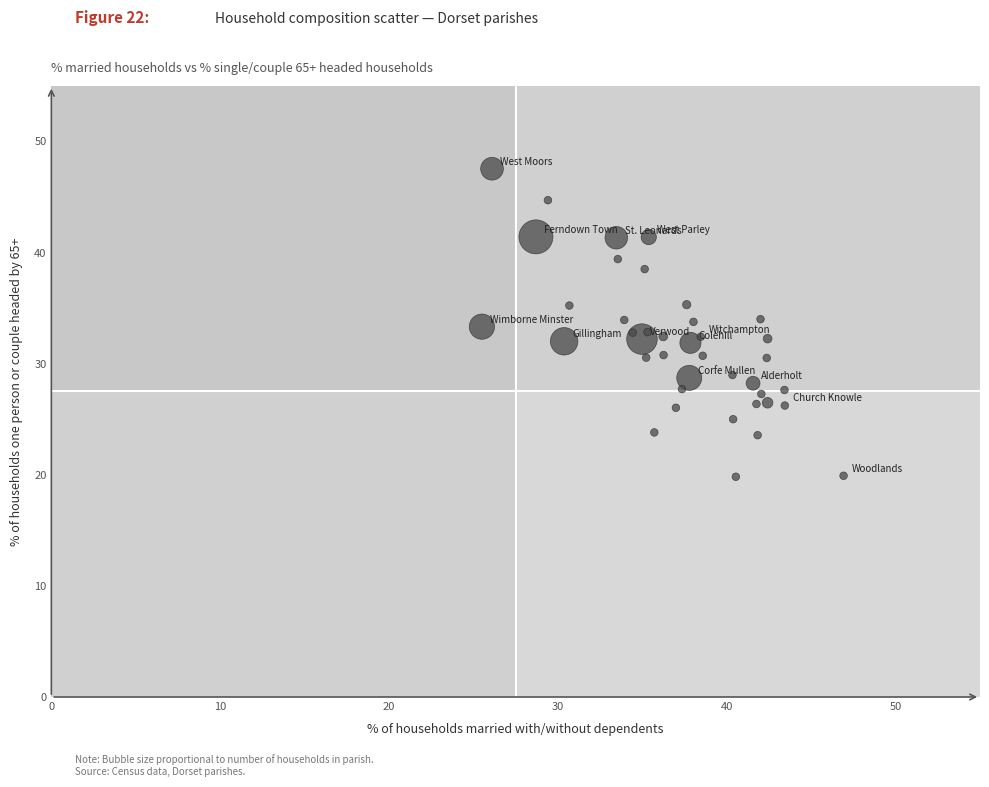

What is the range of X values (max minus min)?

21.4